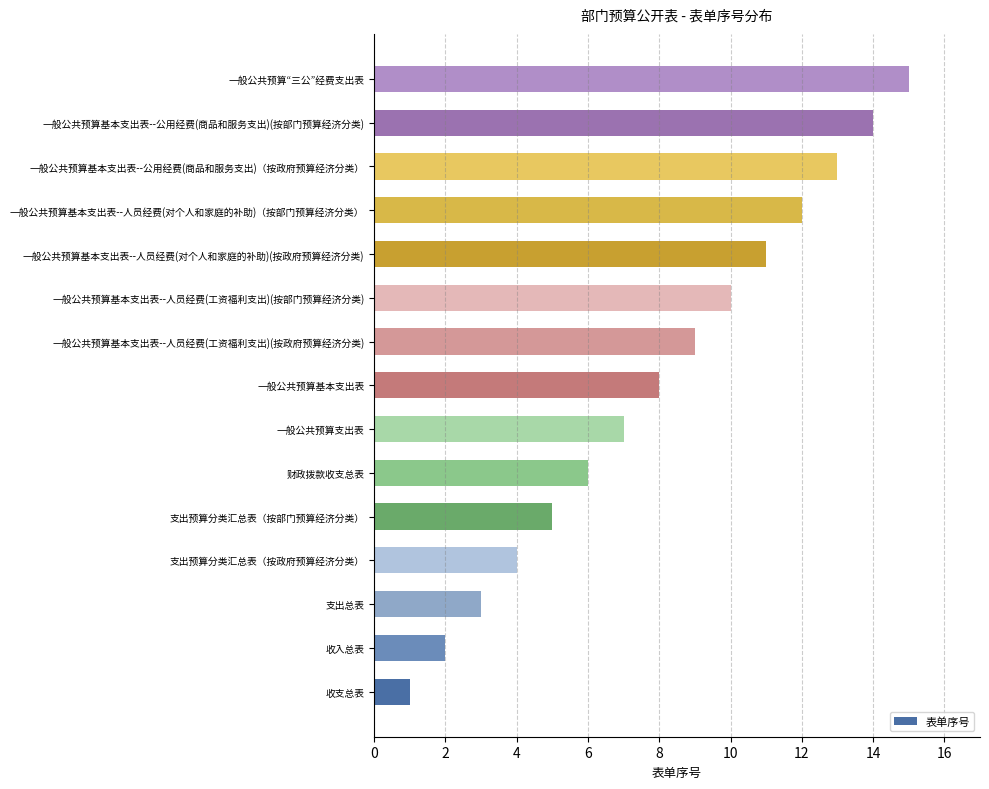

What is the change in value from 一般公共预算基本支出表 to 一般公共预算基本支出表--公用经费(商品和服务支出)(按部门预算经济分类)?

+6